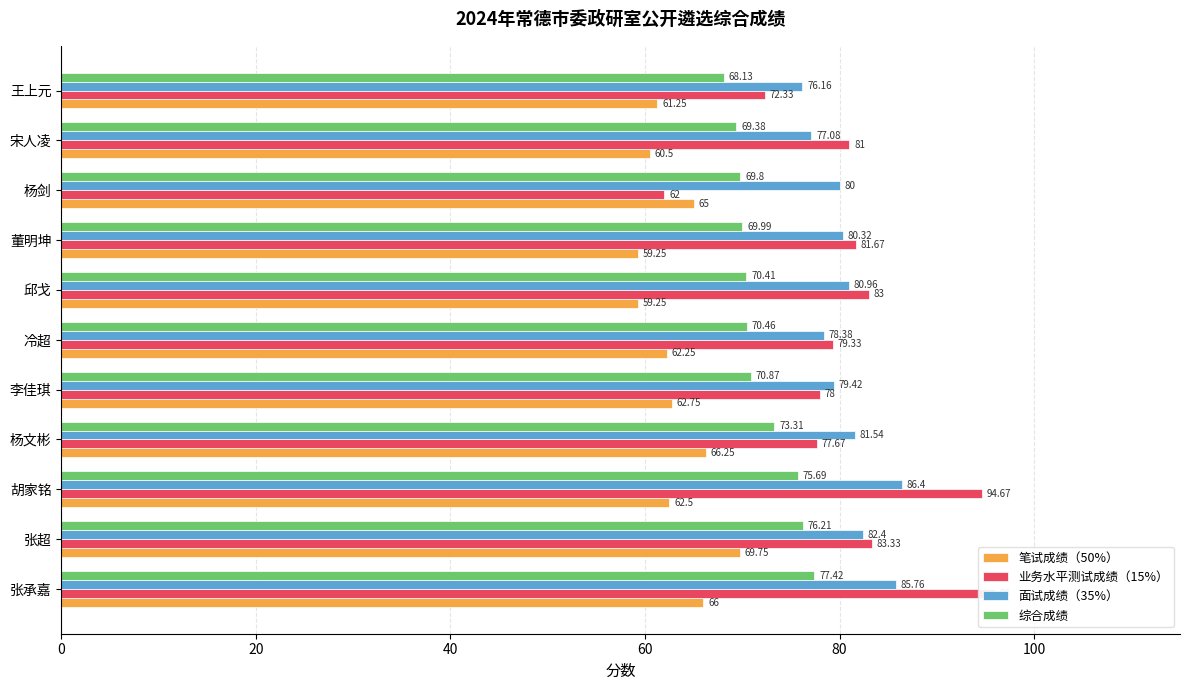

What is the value of the 笔试成绩（50%） bar at the 10th from the left?

60.5